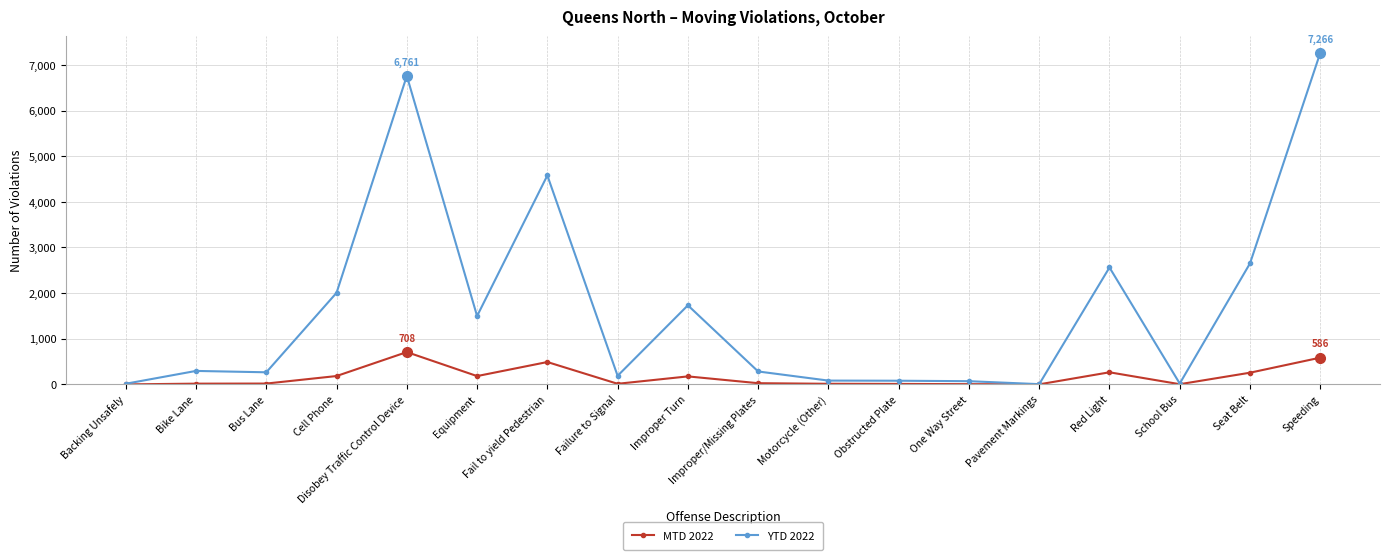

Which label corresponds to the largest value in the chart?

Speeding